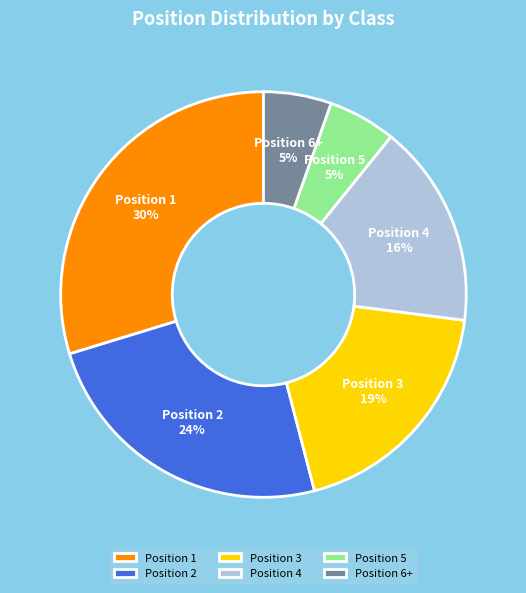

Is there any slice that represents more than half of the pie?

No